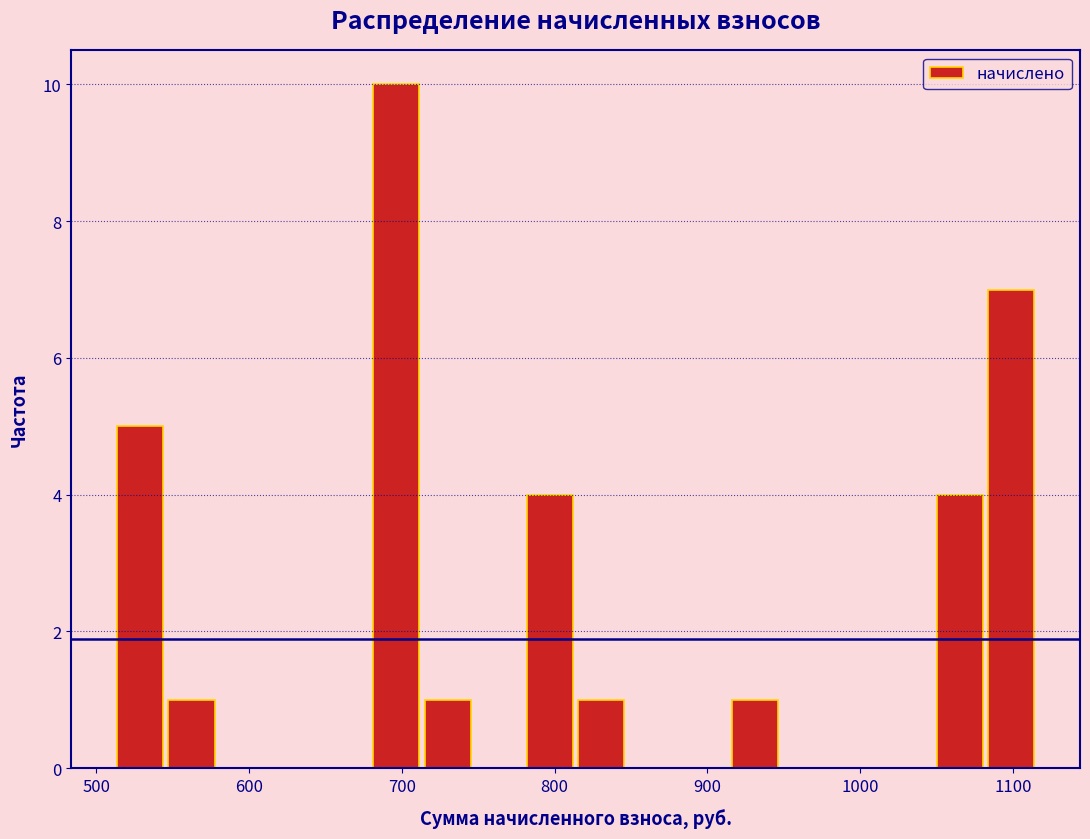

Around what value on the x-axis is the tallest bar? Give the approximate position of its centre, as read against the axis.

700